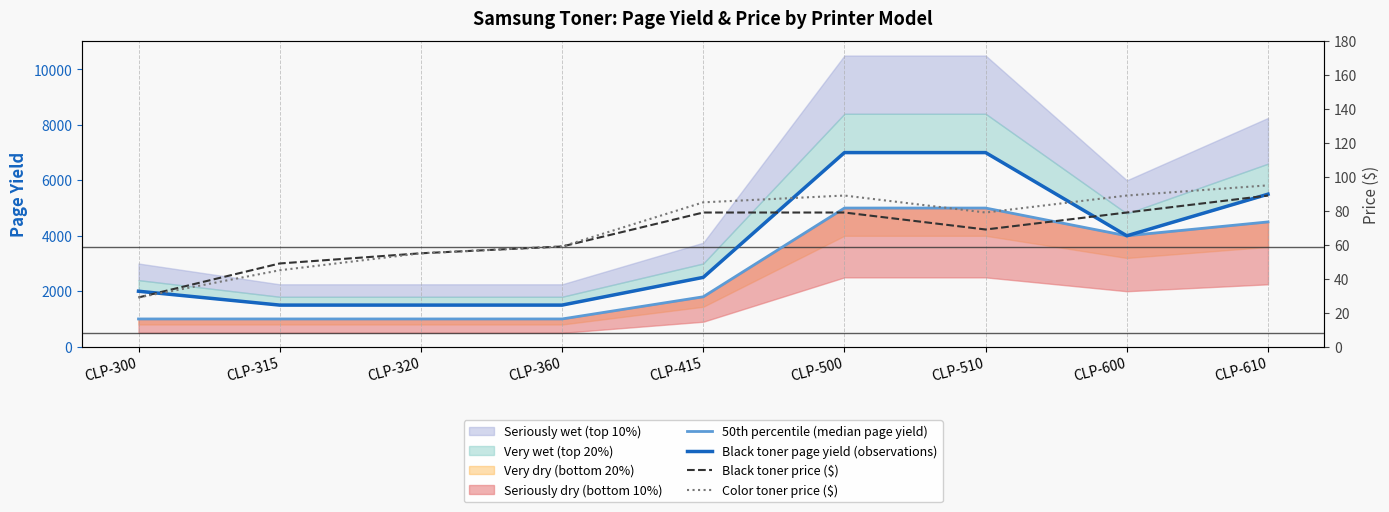

How many categories are shown in the chart?

9